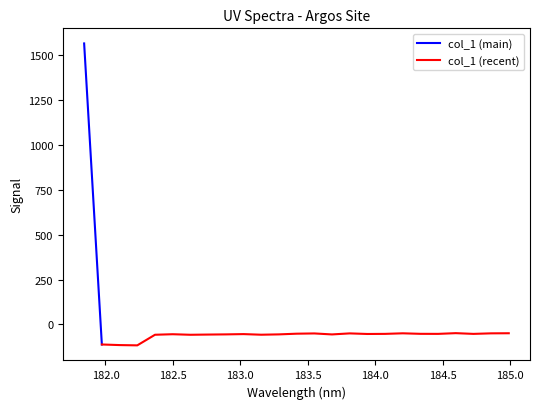

How many values are above zero?

1